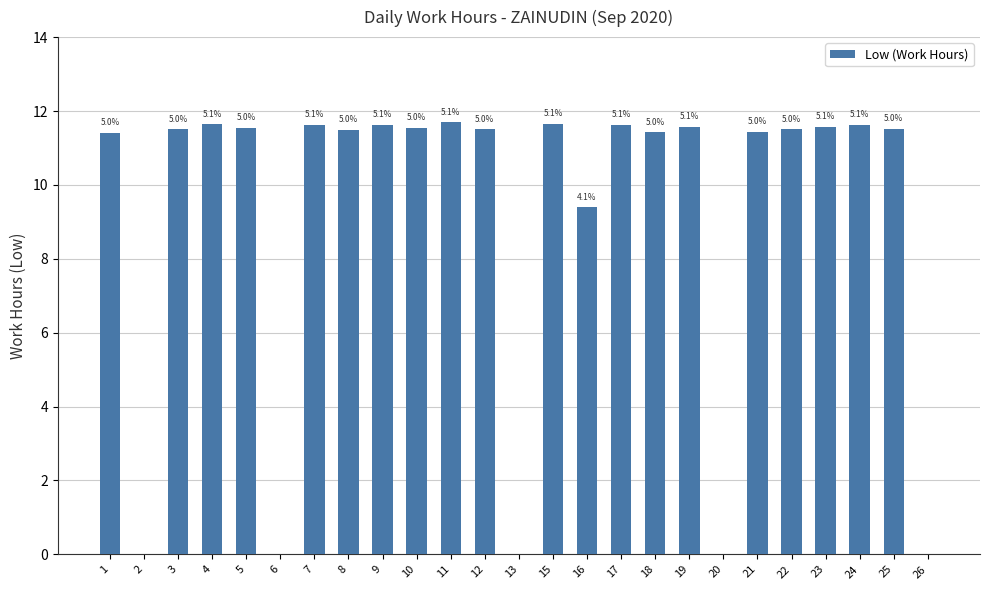

The chart shows a value of 11.6 at 17. True or false?

True